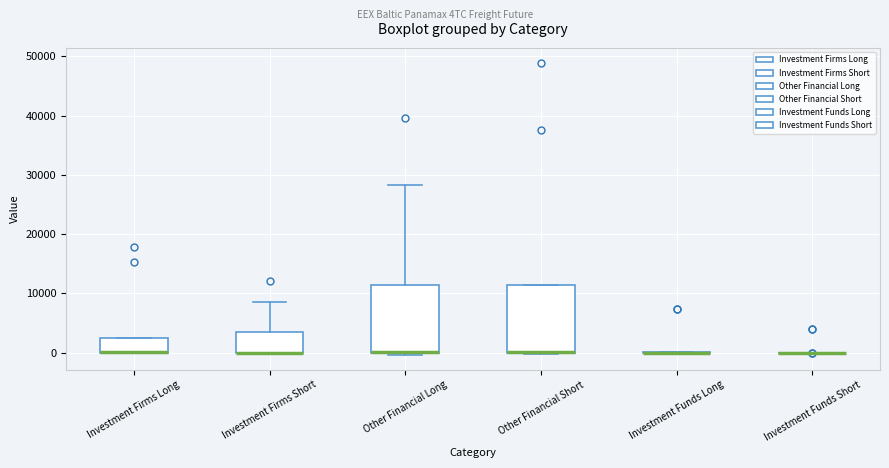

Reading left to right, transcribe this box plot: for each box, give where its median line is, the range the box spans, and where its two whiskers end, as read against the y-axis. The values are not printed on the chart, so give them approximately, as read against the axis.

Investment Firms Long: median 0 (drawn on the box's lower edge), box 0 to 3000, whiskers 0 to 3000
Investment Firms Short: median 0 (drawn on the box's lower edge), box 0 to 4000, whiskers 0 to 9000
Other Financial Long: median 0 (drawn on the box's lower edge), box 0 to 11000, whiskers 0 (just below the box's lower edge) to 28000
Other Financial Short: median 0 (drawn on the box's lower edge), box 0 to 11000, whiskers 0 to 11000
Investment Funds Long: box collapsed to a line at 0, whiskers 0 to 0
Investment Funds Short: box collapsed to a line at 0, whiskers 0 to 0